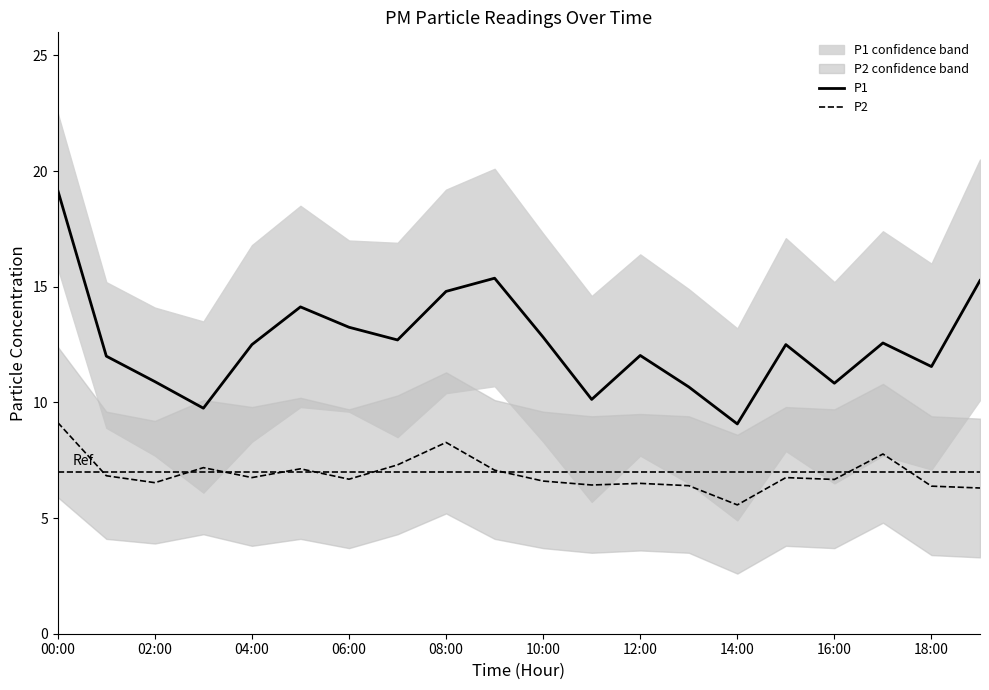

How many interior local valleys does the P2 series have?

6